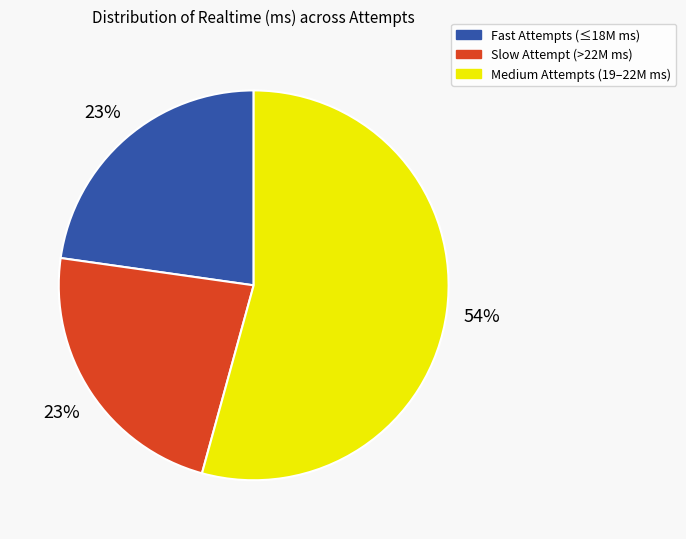

Is there any slice that represents more than half of the pie?

Yes